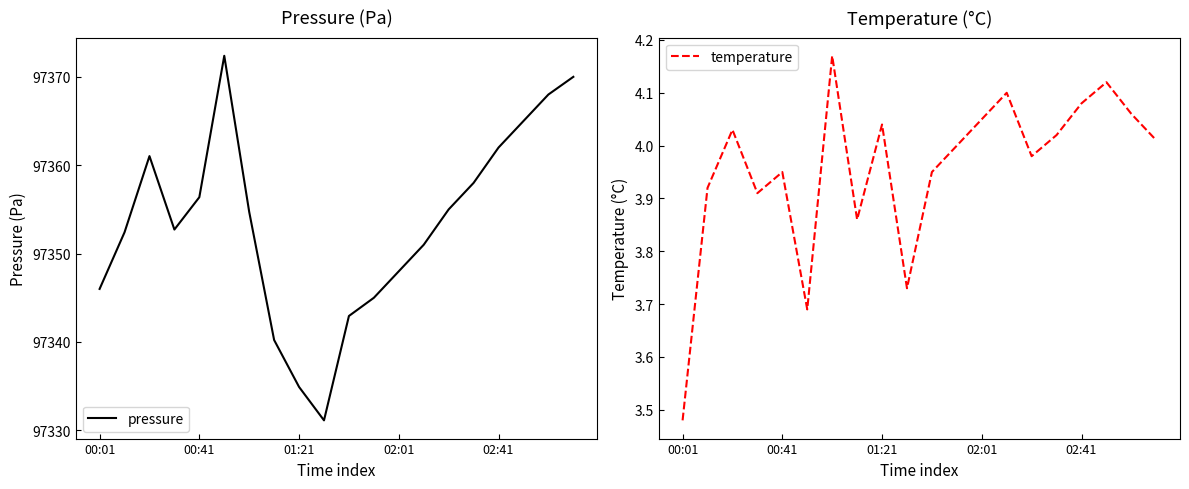

What is the highest value of the temperature series?

4.2